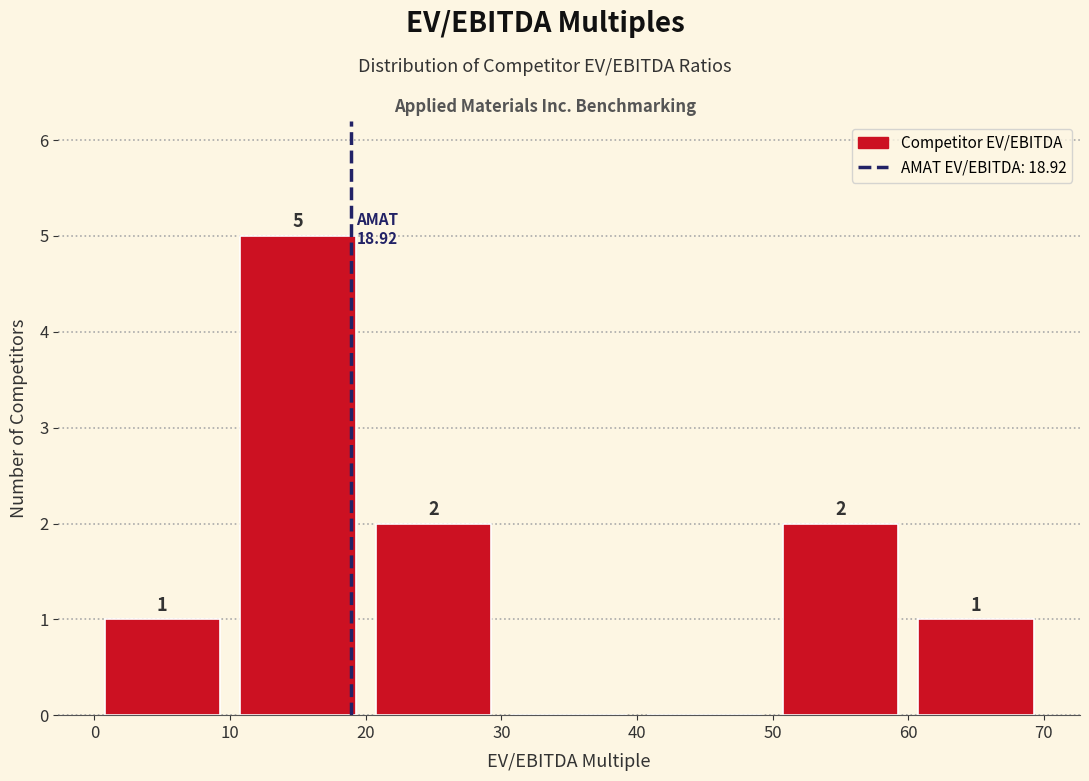

Over which range of the x-axis is the bar tallest?

10 to 20